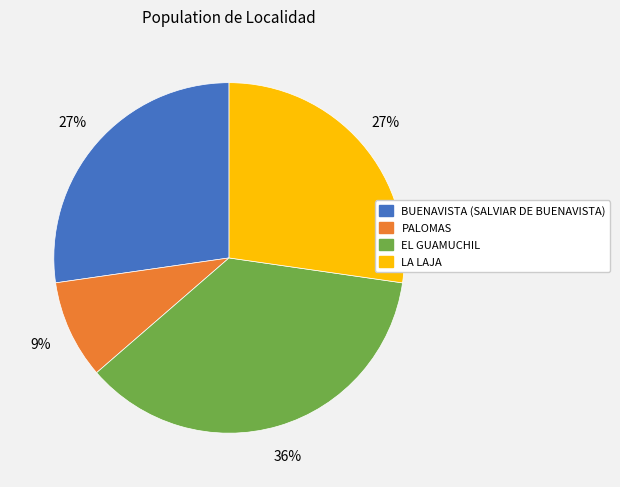

The EL GUAMUCHIL slice represents 50% of the pie. True or false?

False